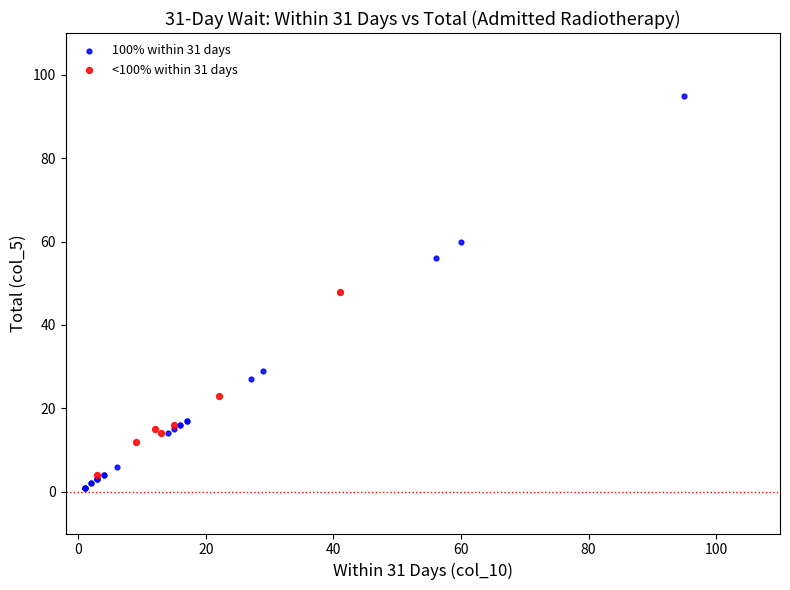

Which series has the widest spread of Y values?

100% within 31 days